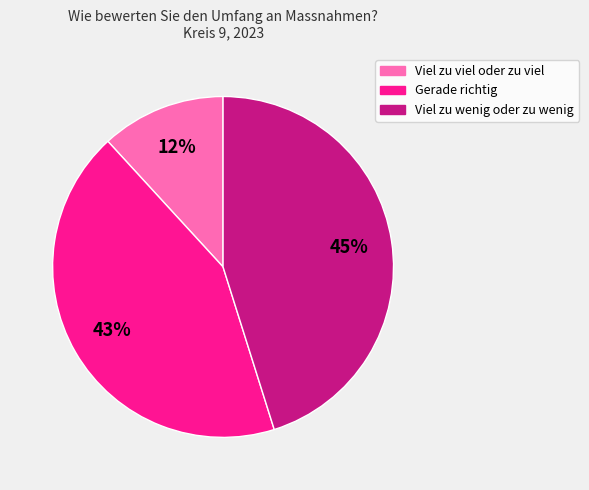

How many slices are in this pie chart?

3